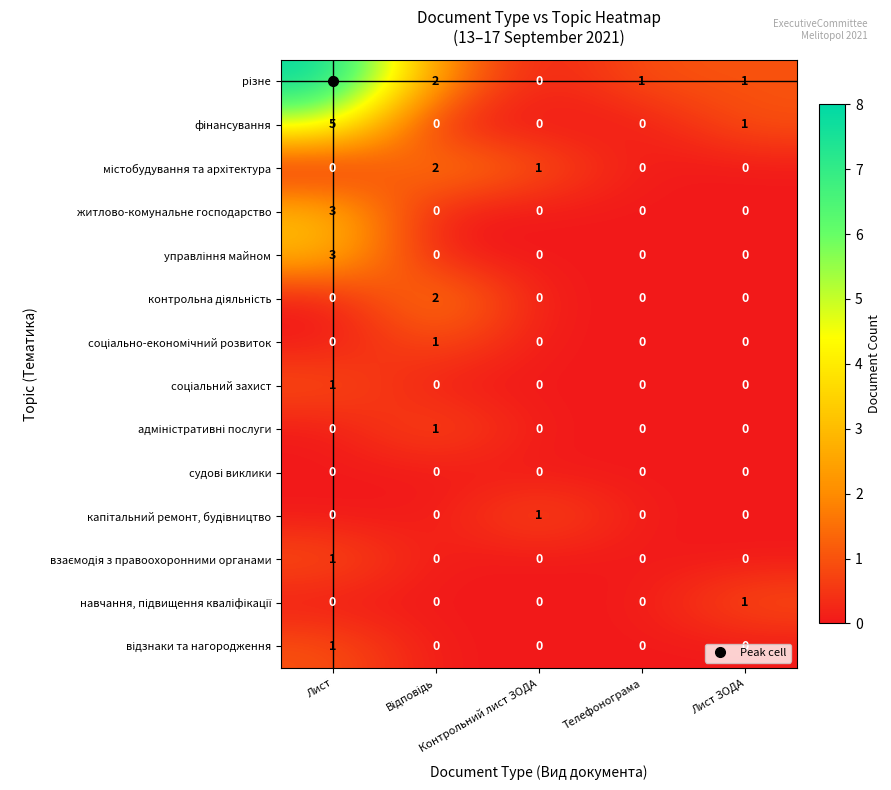

At which category is the sum across all series the highest?

Лист